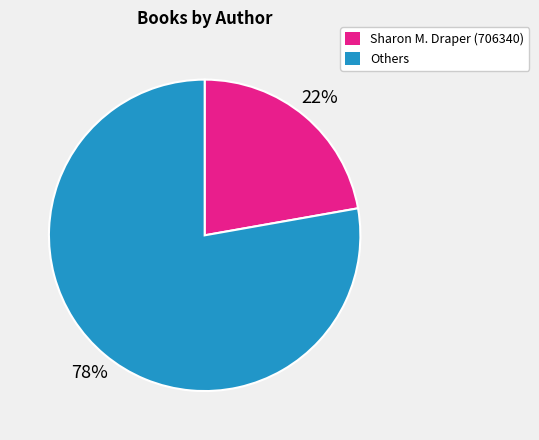

Count the number of slices in the pie.

2